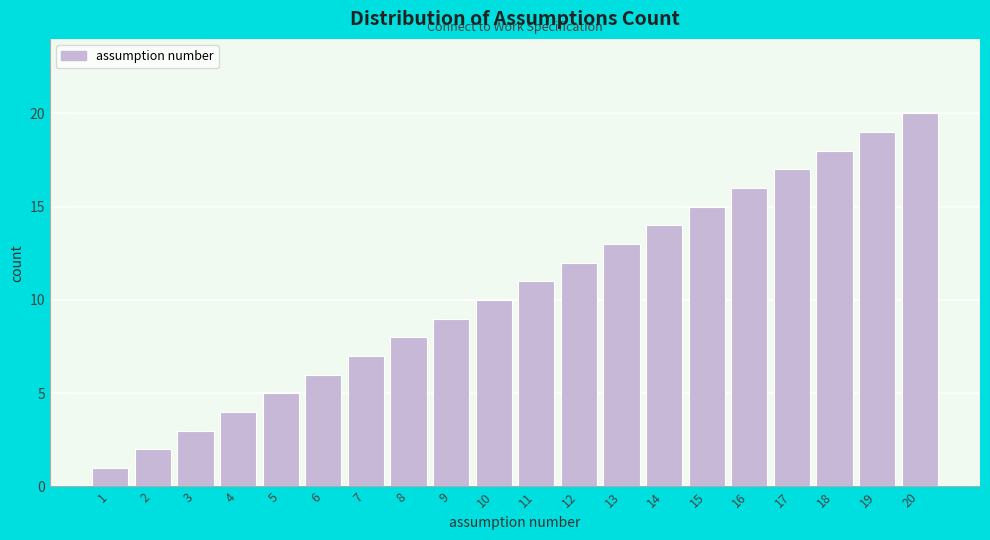

The value at 1 is 1. True or false?

True